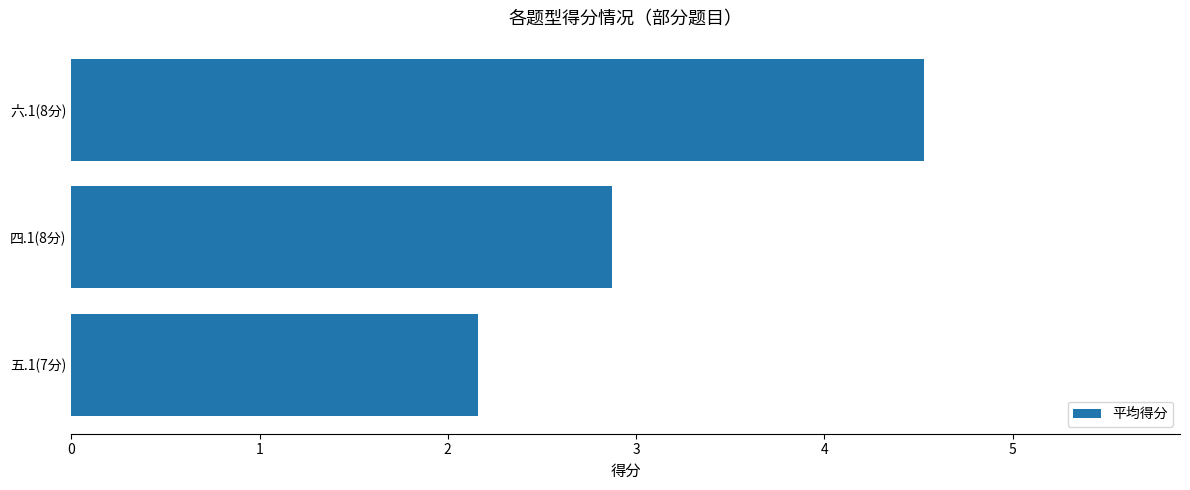

Does the chart contain any negative values?

No